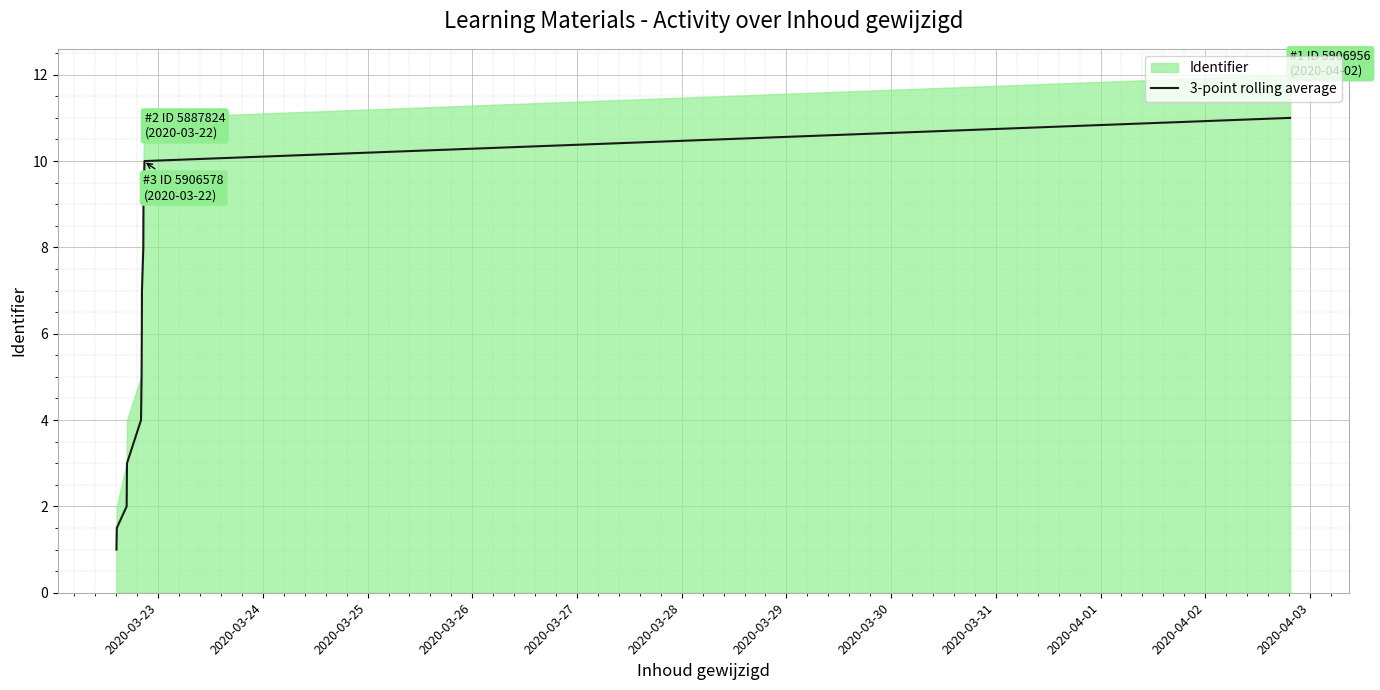

What is the difference between the maximum and second lowest values?

9.5